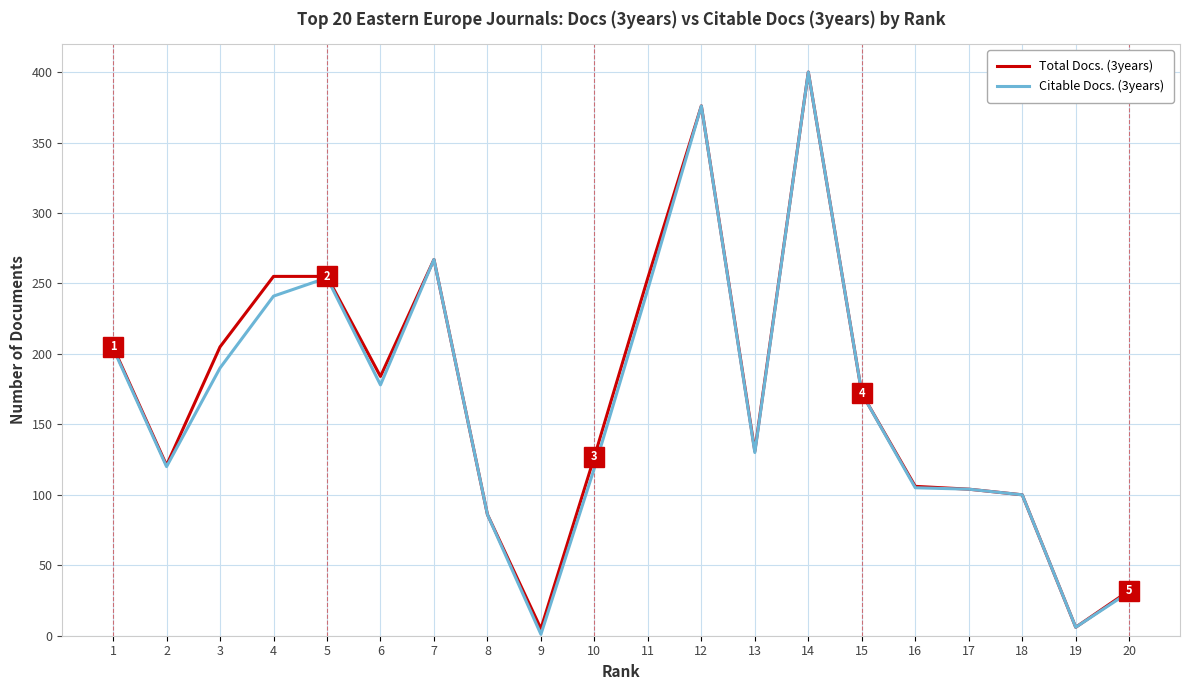

What is the greatest value displayed?

400